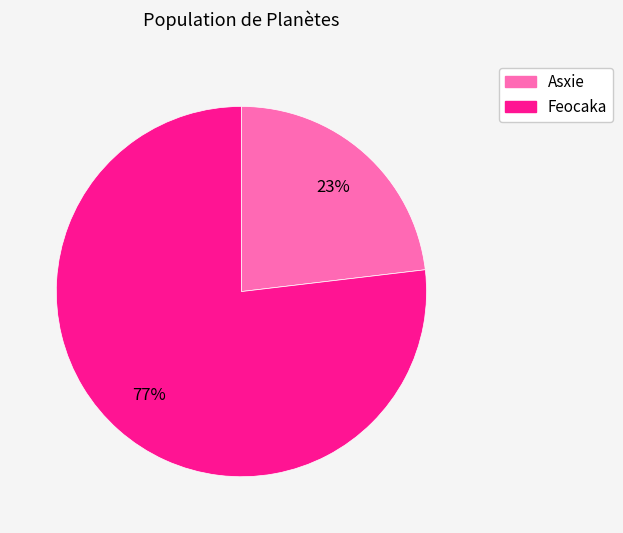

Which has a higher value, Asxie or Feocaka?

Feocaka